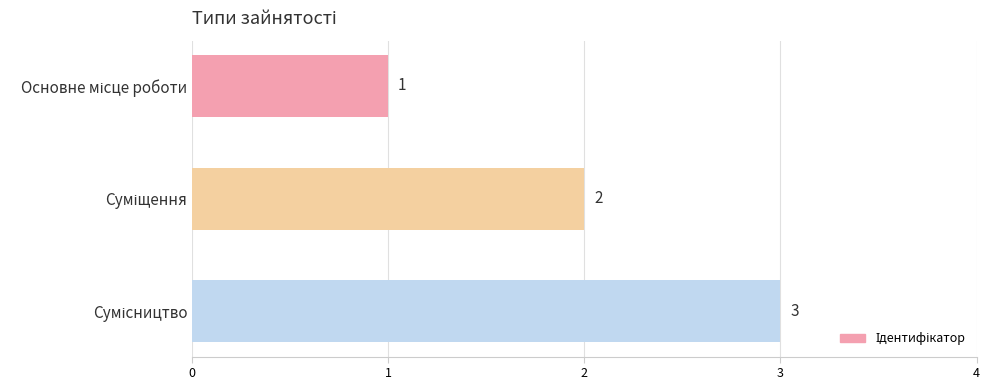

What is the greatest value displayed?

3